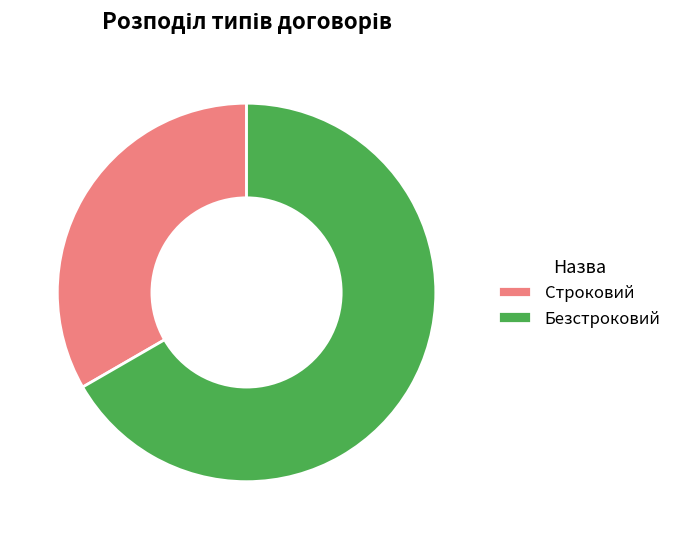

Is it true that Безстроковий is 80% of the pie?

False